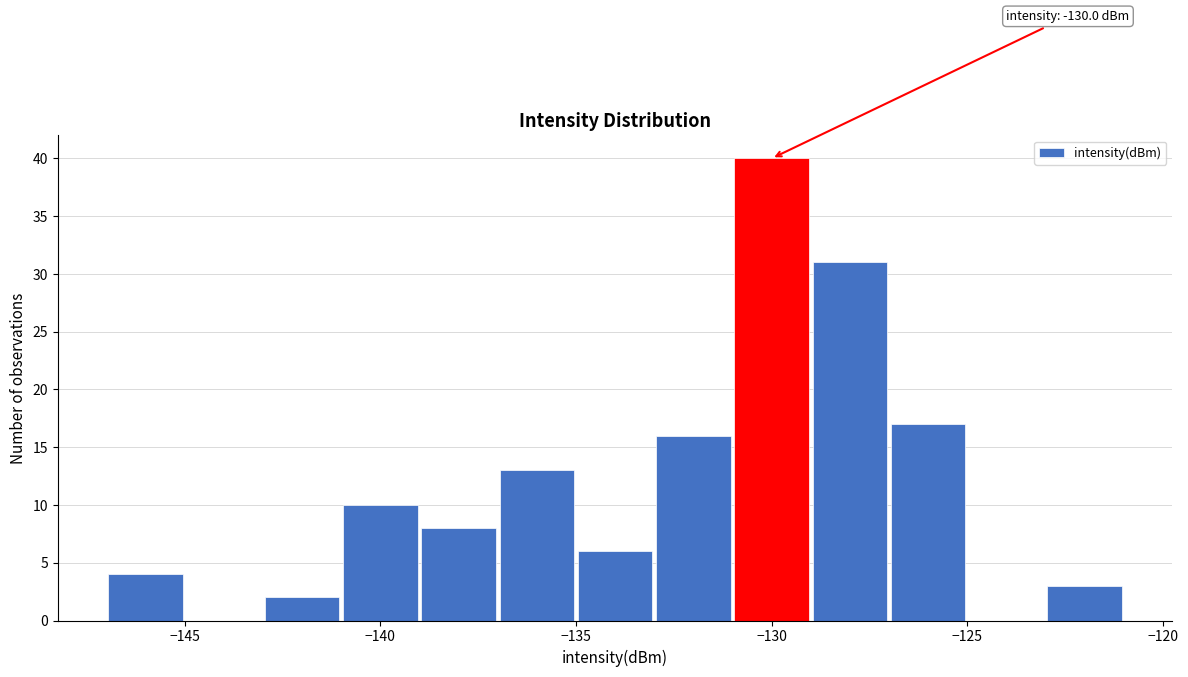

Which range on the x-axis has the tallest bar?

-131 to -129